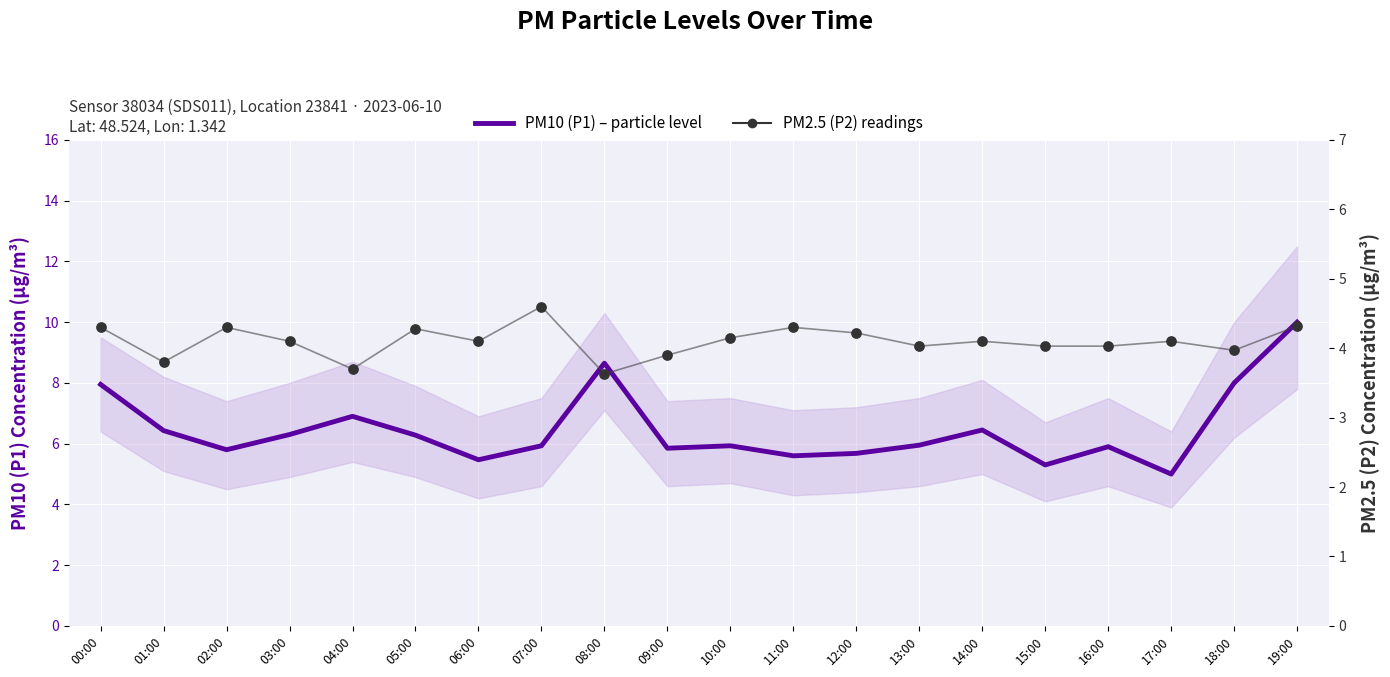

Which series has the largest Y range (max minus min)?

PM10 (P1) – est. particle level